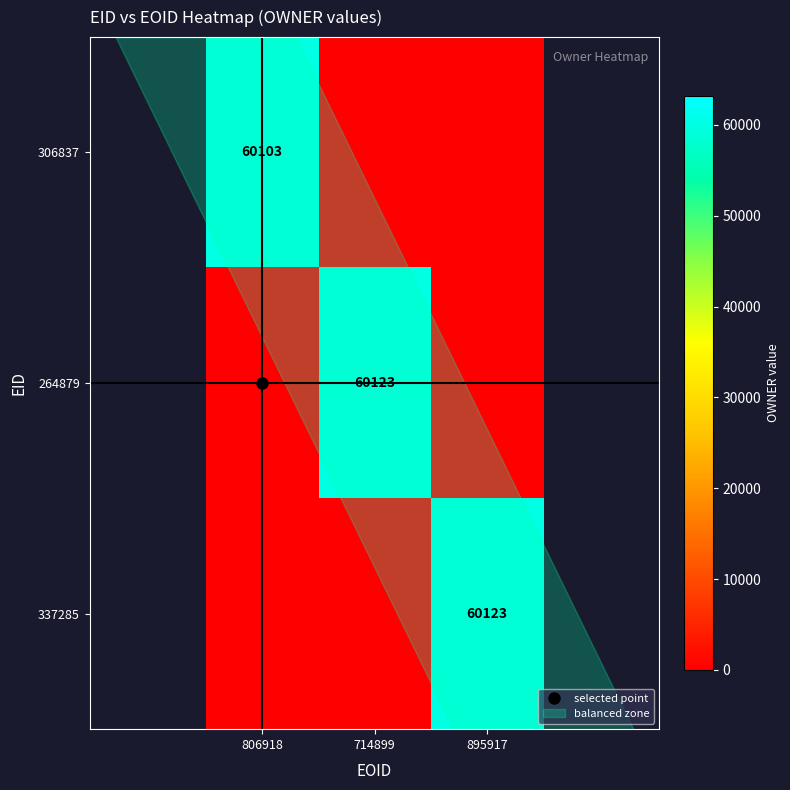

Which series has the largest total across all categories?

264879